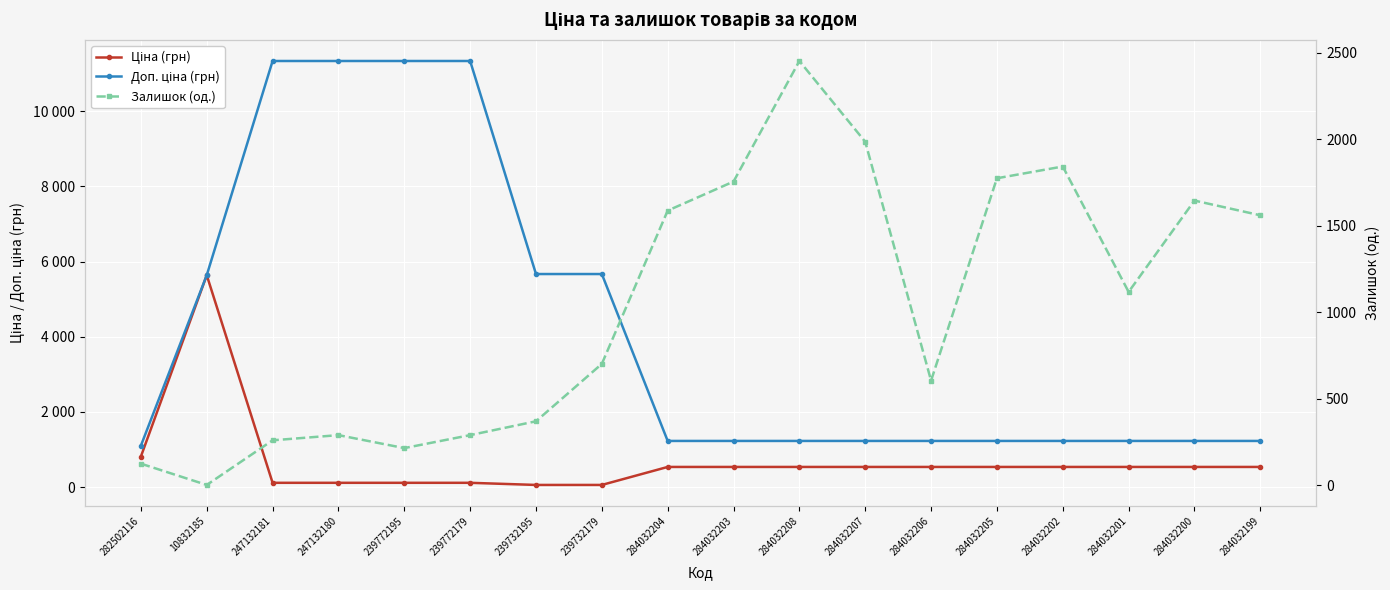

Which series has the widest spread of values?

Доп. ціна (грн)